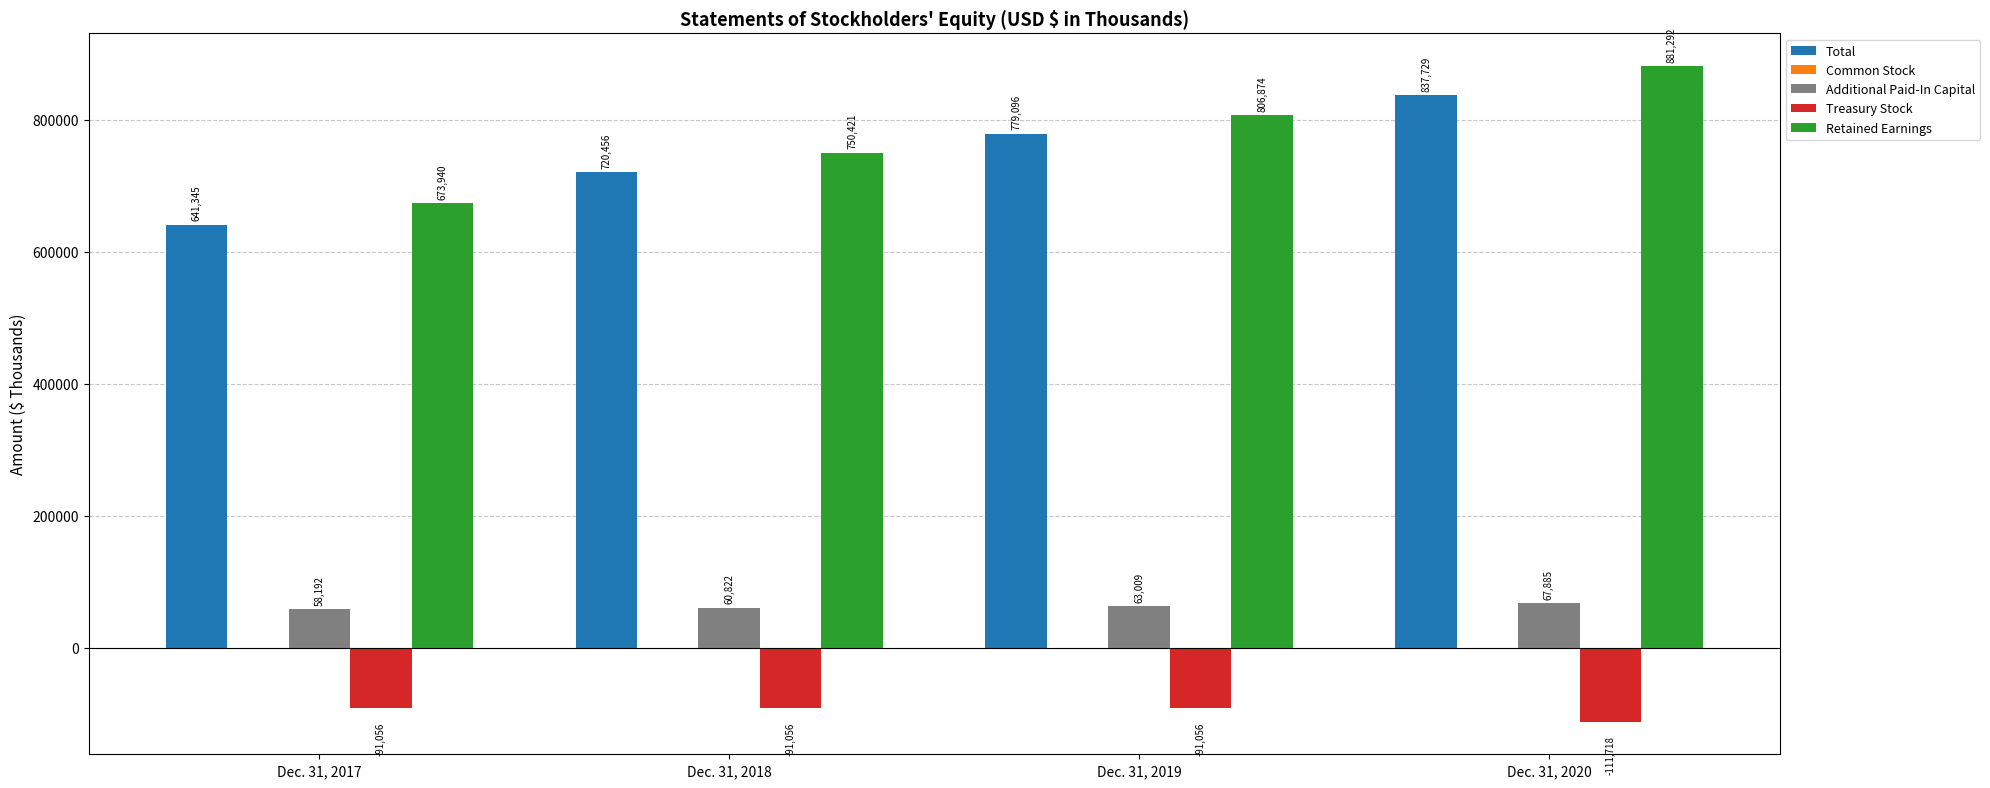

What is the total value across all series at Dec. 31, 2017?

1282690